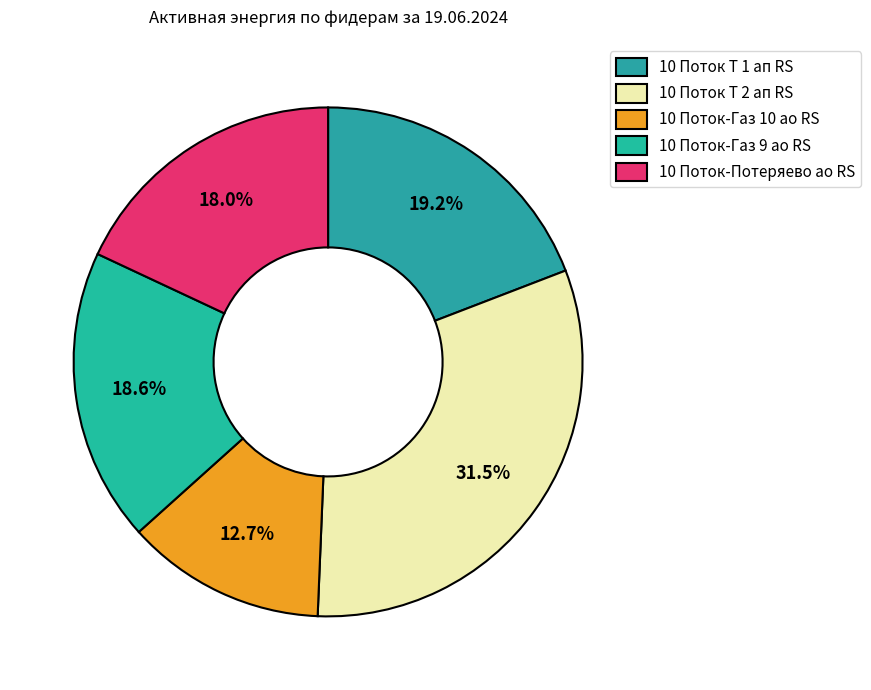

What percentage is NOT represented by 10 Поток-Газ 9 ао RS?

81.4%